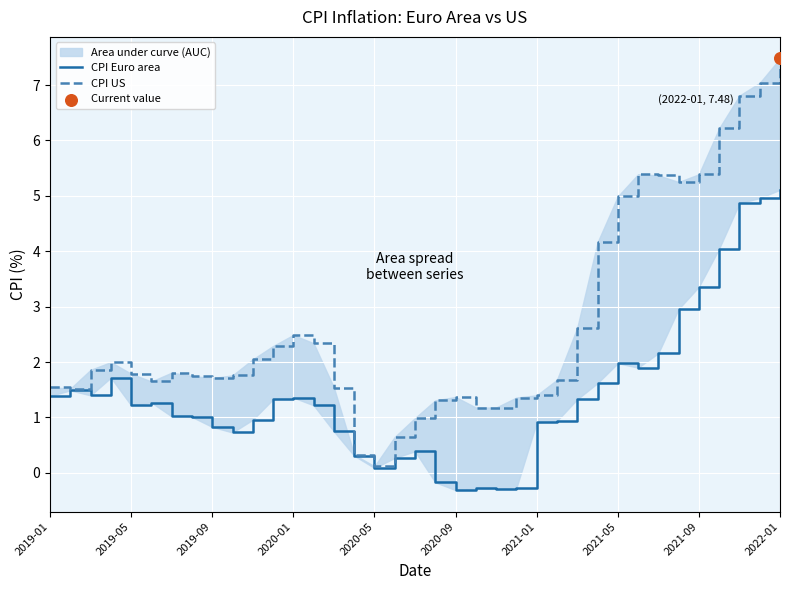

Which series contains the lowest Y value?

CPI Euro area